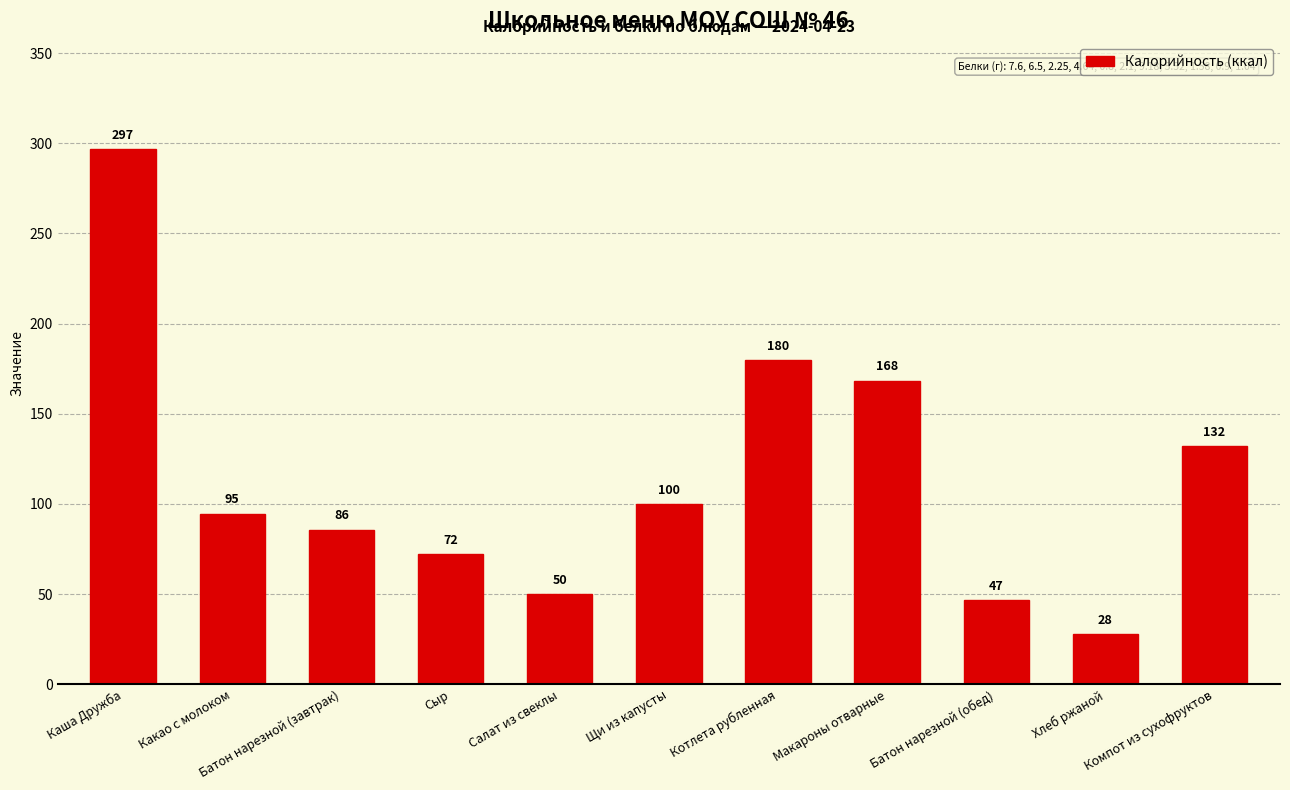

What is the ratio of the value at Каша Дружба to the value at Хлеб ржаной?

10.6